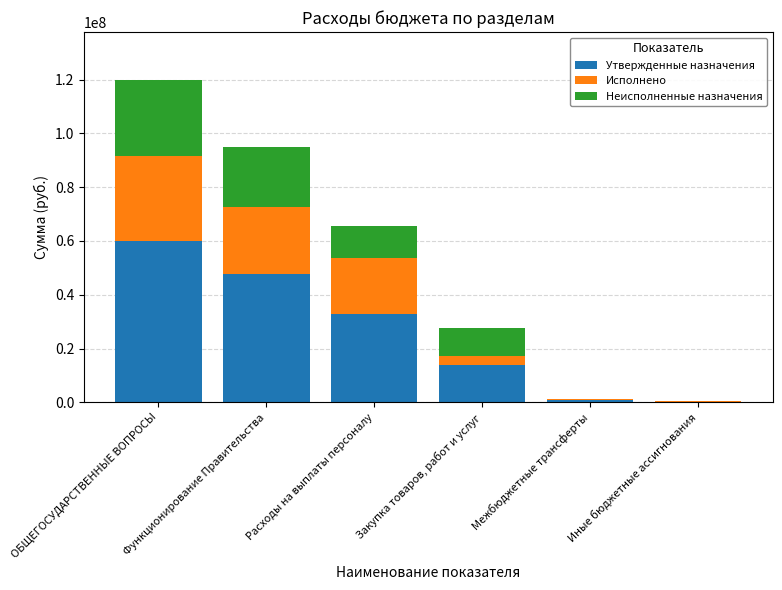

At which category is the sum across all series the highest?

ОБЩЕГОСУДАРСТВЕННЫЕ ВОПРОСЫ